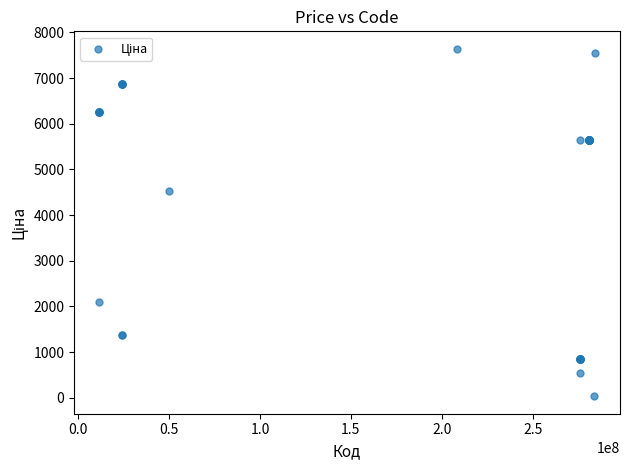

What Y value in the scatter plot is closest to 3836?

4531.4